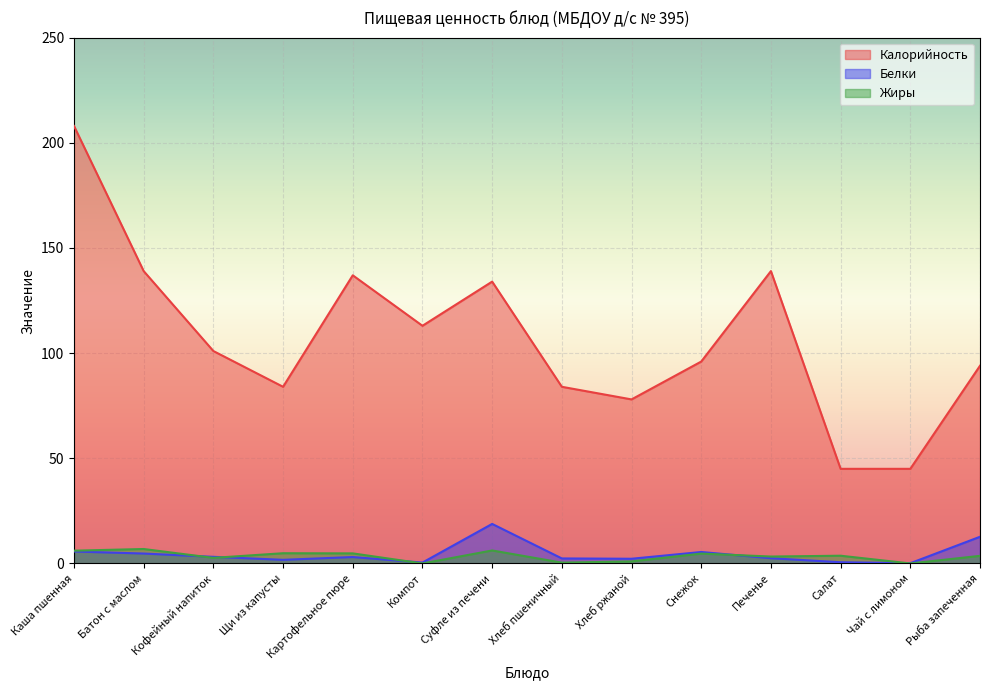

What is the total value across all series at Щи из капусты?

90.6